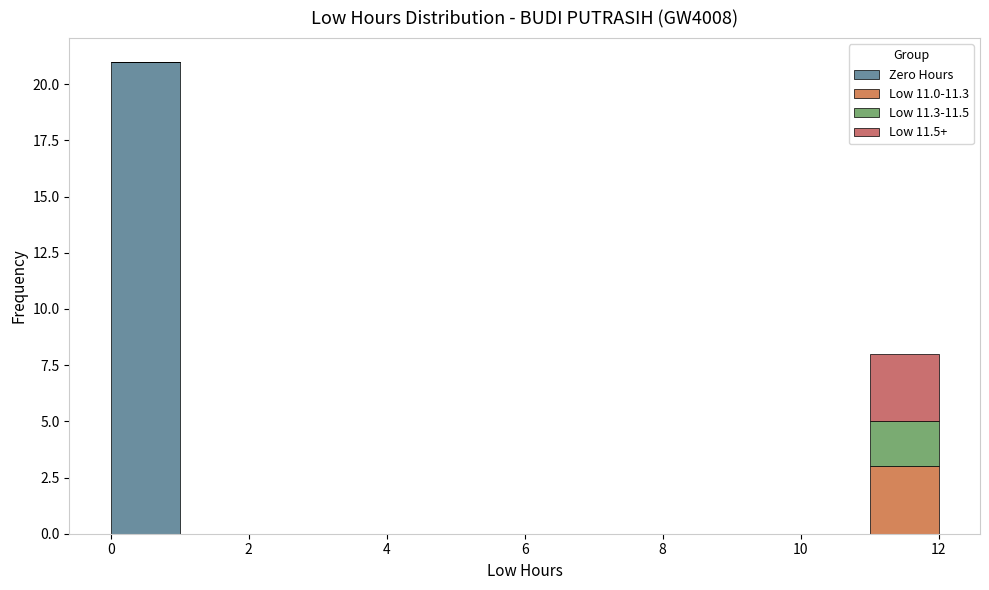

Reading left to right, list every stacked bar in this chart as the range it spans on the x-axis followed by its total height. The values are not printed on the chart, so give them approximately, as read against the axis.

0 to 1: 21
1 to 2: 0
2 to 3: 0
3 to 4: 0
4 to 5: 0
5 to 6: 0
6 to 7: 0
7 to 8: 0
8 to 9: 0
9 to 10: 0
10 to 11: 0
11 to 12: 8